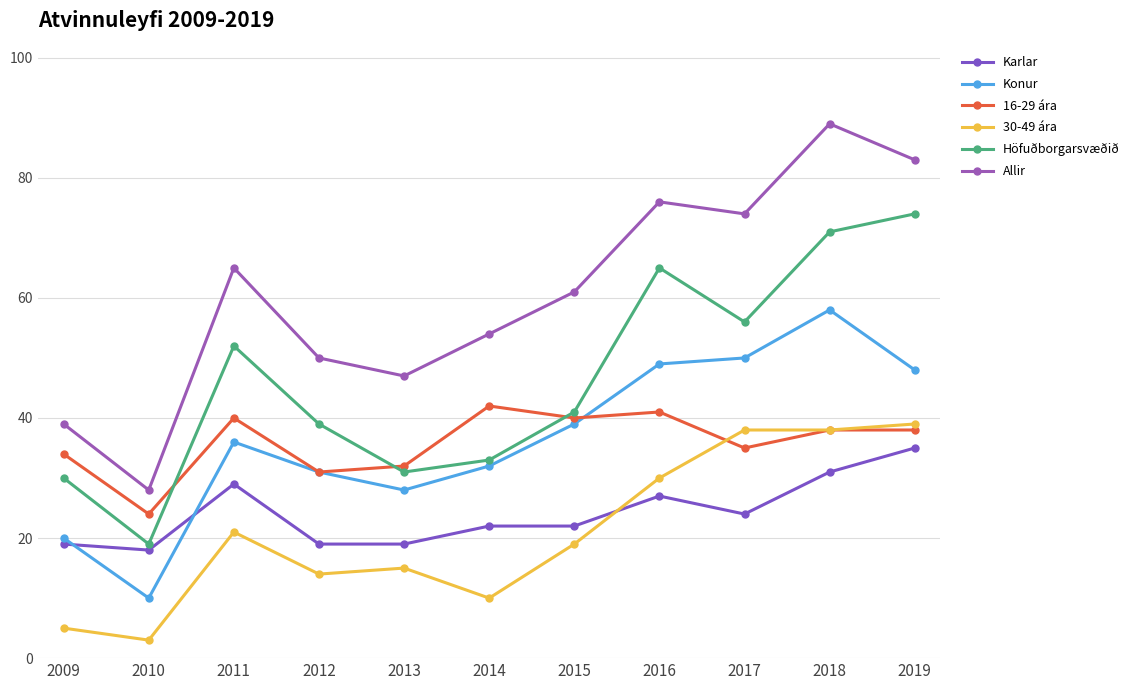

Reading left to right, extract all data points from this chart.

Karlar: 2009=19	2010=18	2011=29	2012=19	2013=19	2014=22	2015=22	2016=27	2017=24	2018=31	2019=35
Konur: 2009=20	2010=10	2011=36	2012=31	2013=28	2014=32	2015=39	2016=49	2017=50	2018=58	2019=48
16-29 ára: 2009=34	2010=24	2011=40	2012=31	2013=32	2014=42	2015=40	2016=41	2017=35	2018=38	2019=38
30-49 ára: 2009=5	2010=3	2011=21	2012=14	2013=15	2014=10	2015=19	2016=30	2017=38	2018=38	2019=39
Höfuðborgarsvæðið: 2009=30	2010=19	2011=52	2012=39	2013=31	2014=33	2015=41	2016=65	2017=56	2018=71	2019=74
Allir: 2009=39	2010=28	2011=65	2012=50	2013=47	2014=54	2015=61	2016=76	2017=74	2018=89	2019=83